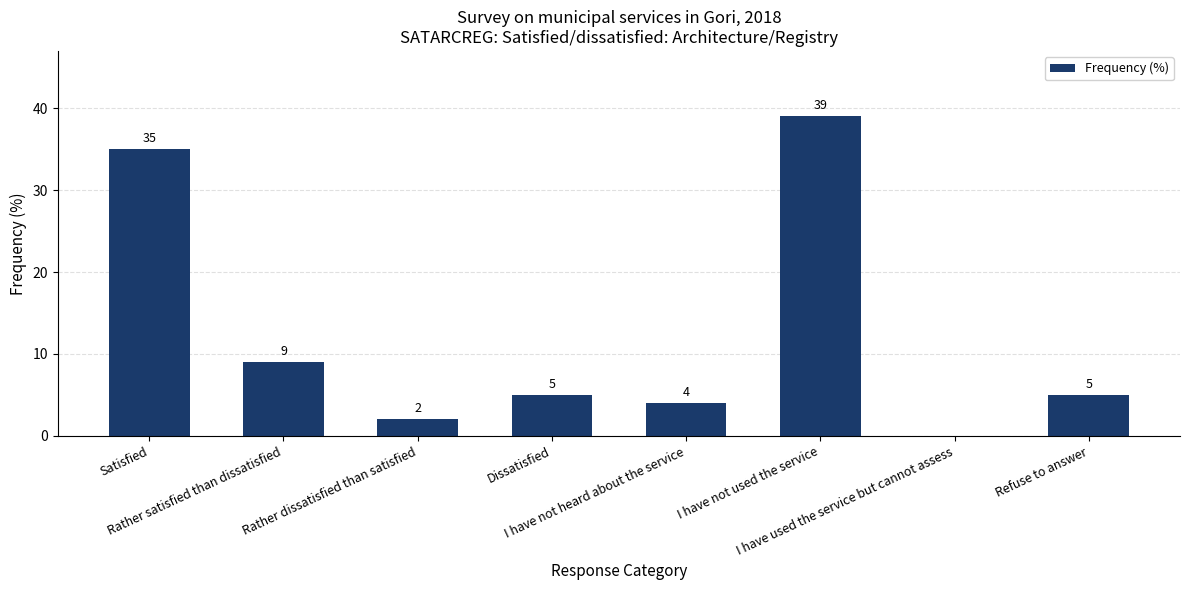

How many values are above zero?

7